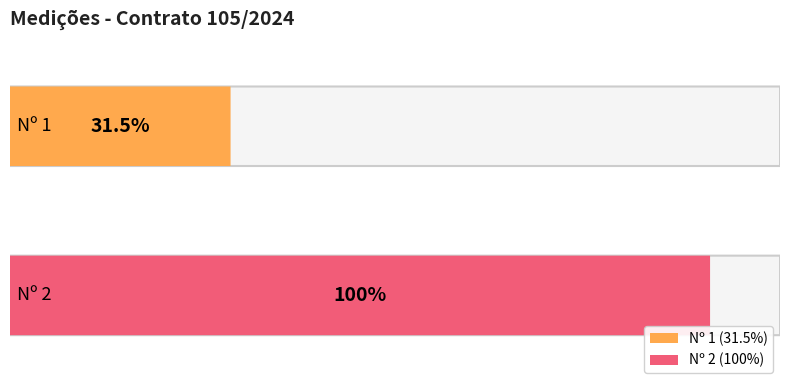

What is the difference between the maximum and minimum values?

68.5